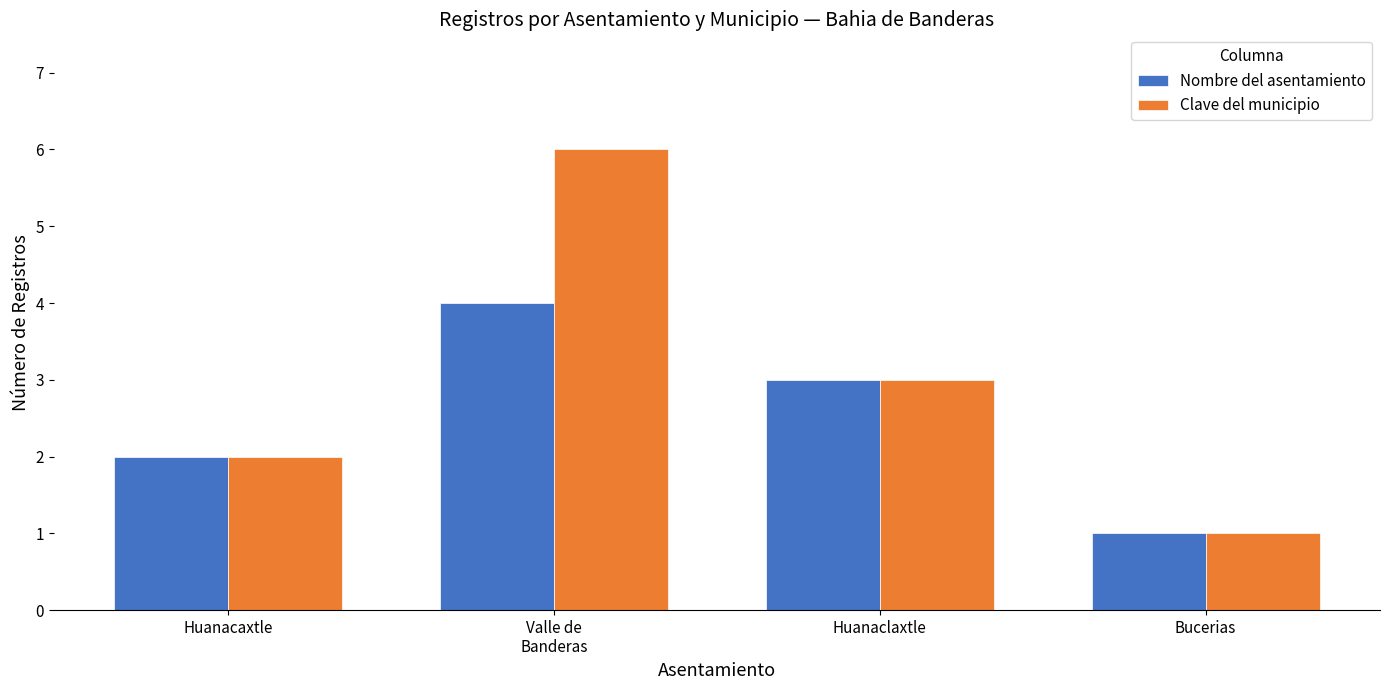

True or false: Clave del municipio has a value of 1 at Bucerias.

True